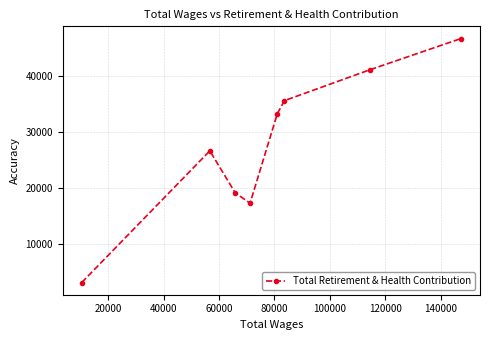

What is the average value?

27870